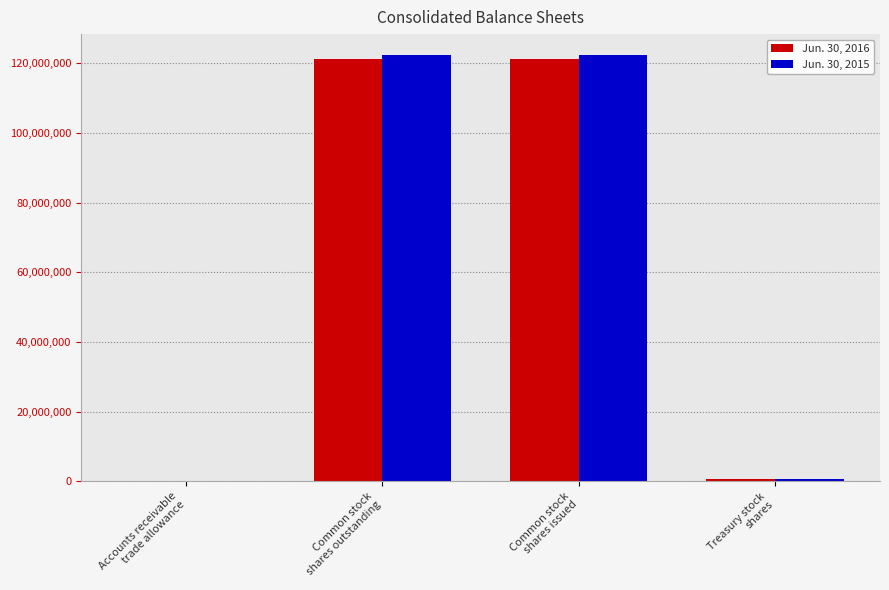

Are the bars horizontal?

No